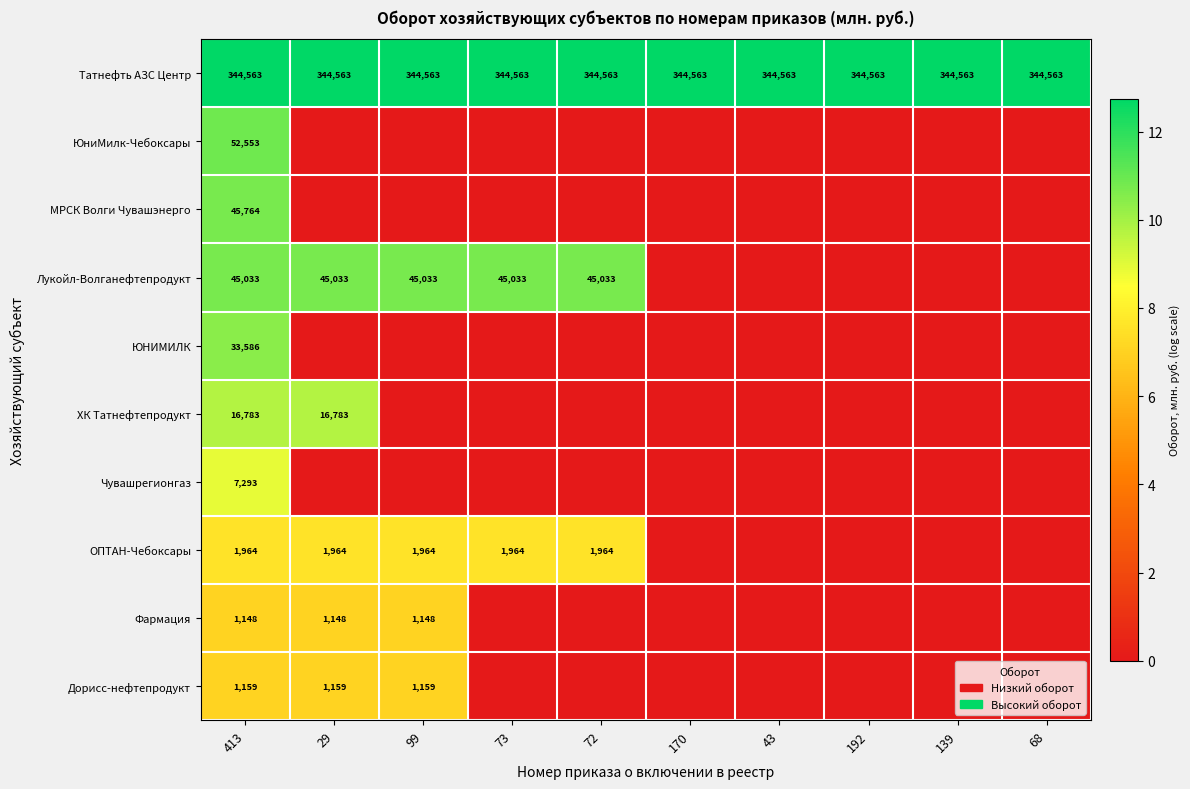

What is the difference between the highest and lowest values at 413?

343415